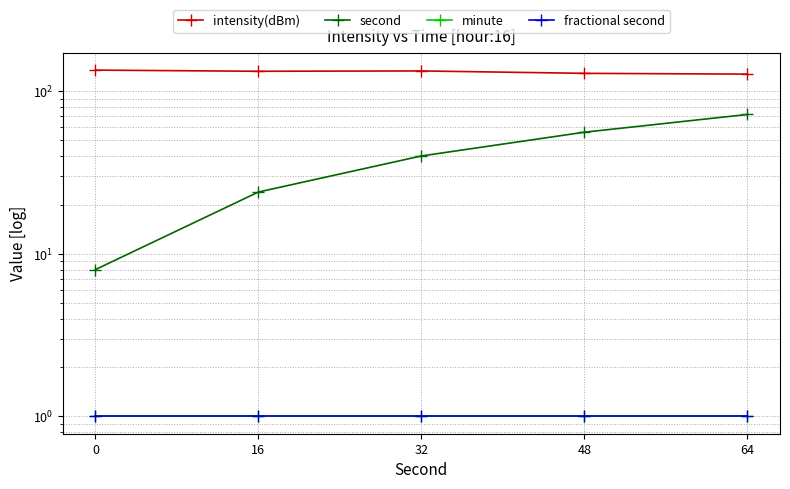

Rank the series by their maximum value, from lowest to highest.

minute, fractional second, second, intensity(dBm)